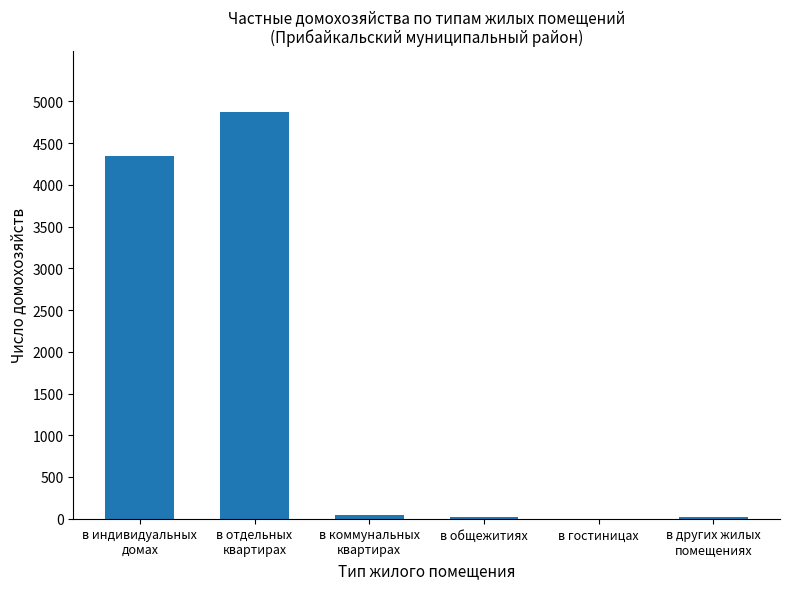

Approximately how many times larger is the value at в других жилых
помещениях compared to в коммунальных
квартирах?

0.5